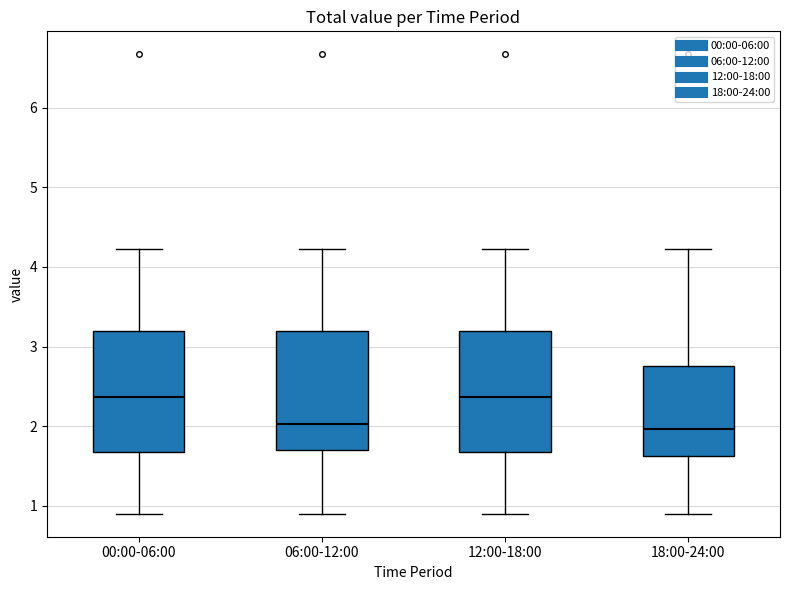

Reading left to right, transcribe this box plot: for each box, give where its median line is, the range the box spans, and where its two whiskers end, as read against the y-axis. The values are not printed on the chart, so give them approximately, as read against the axis.

00:00-06:00: median 2.4, box 1.7 to 3.2, whiskers 0.9 to 4.2
06:00-12:00: median 2.0, box 1.7 to 3.2, whiskers 0.9 to 4.2
12:00-18:00: median 2.4, box 1.7 to 3.2, whiskers 0.9 to 4.2
18:00-24:00: median 2.0, box 1.6 to 2.8, whiskers 0.9 to 4.2